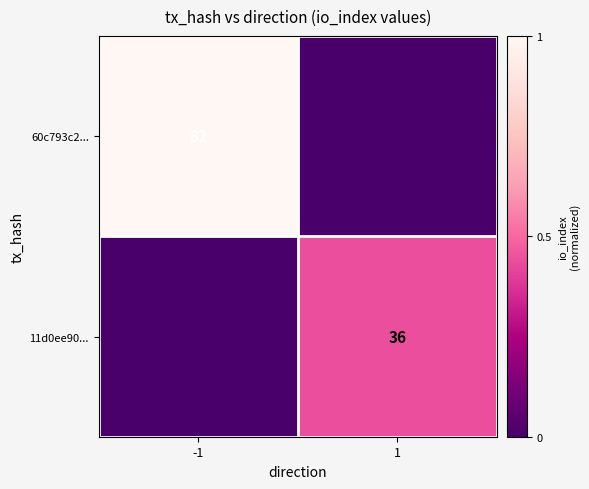

Is the value of 11d0ee90... at 1 greater than the value of 60c793c2... at -1?

No